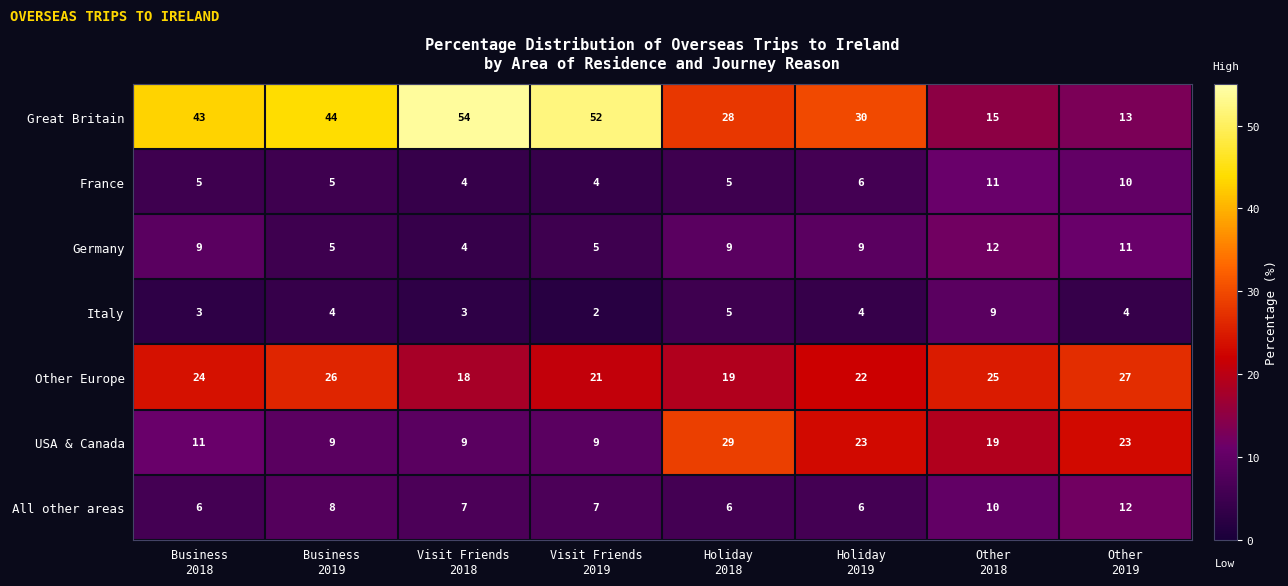

What is the greatest value displayed?

54